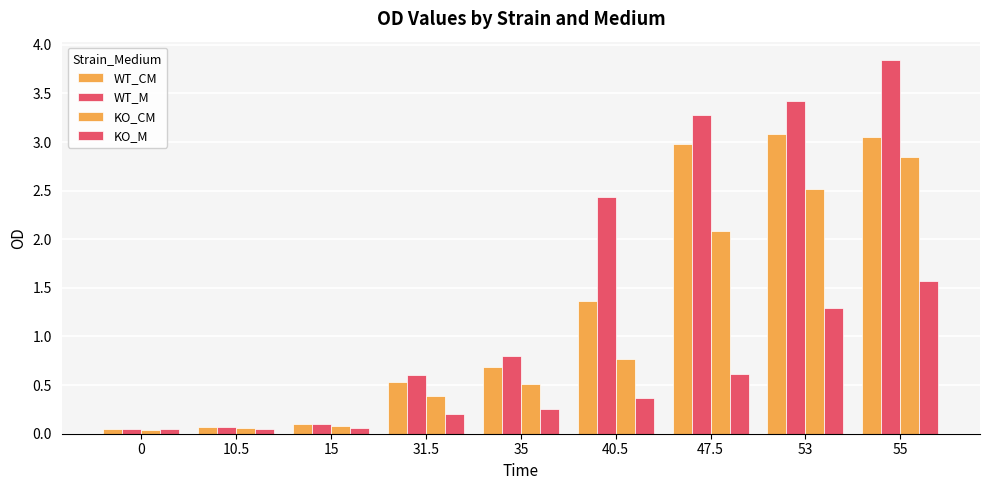

At which label is WT_CM closest to 1?

35